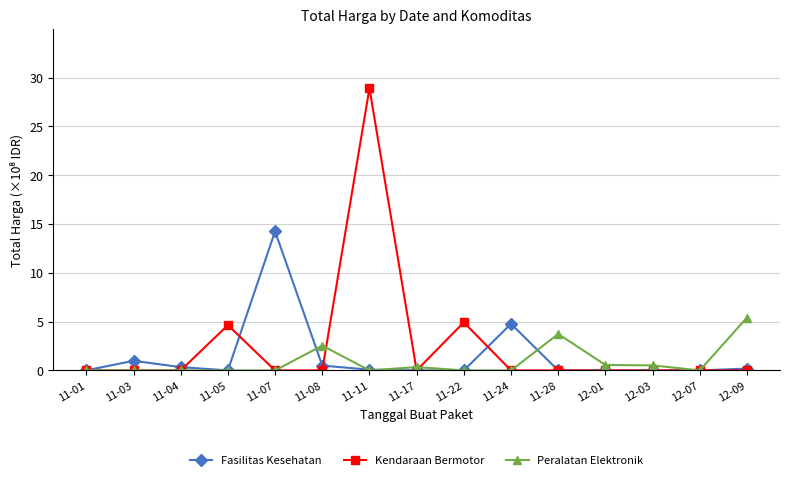

The value of Peralatan Elektronik at 12-07 is 0.0. True or false?

True